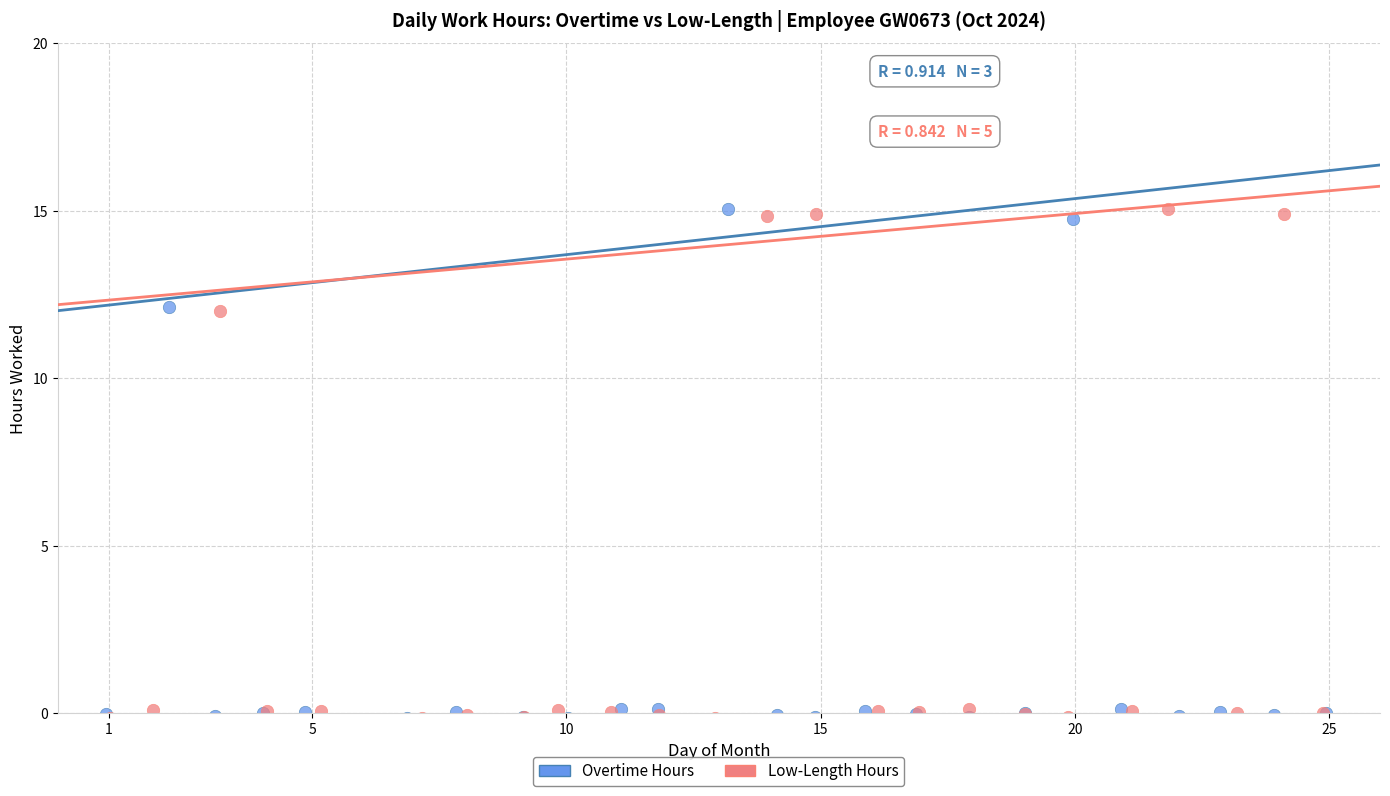

What are all the series names shown in the legend?

Overtime Hours, Low-Length Hours